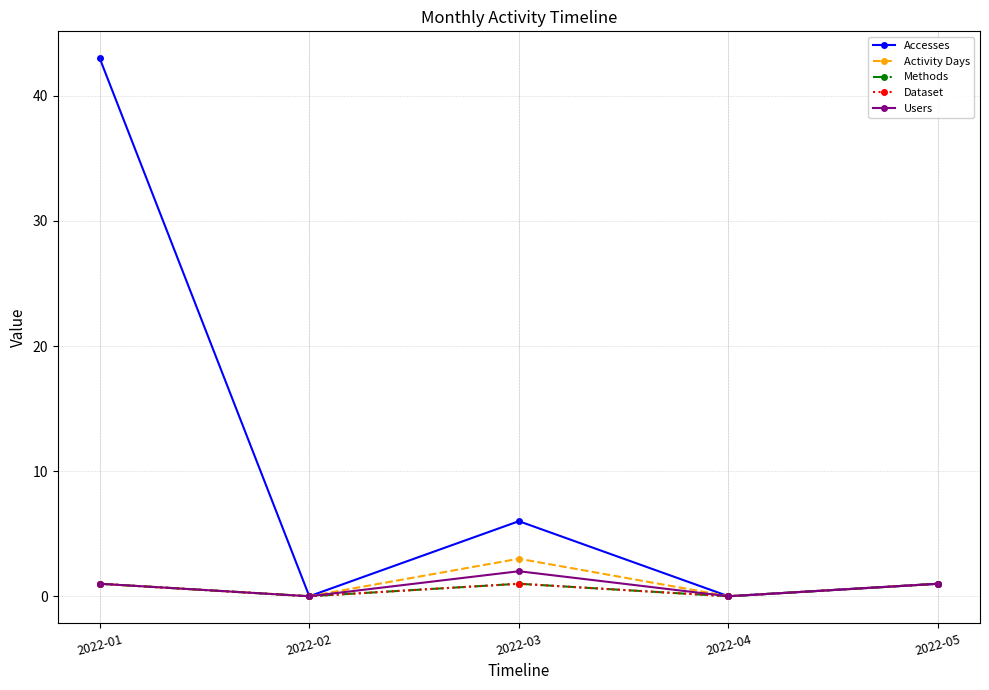

How many lines are shown in the chart?

5